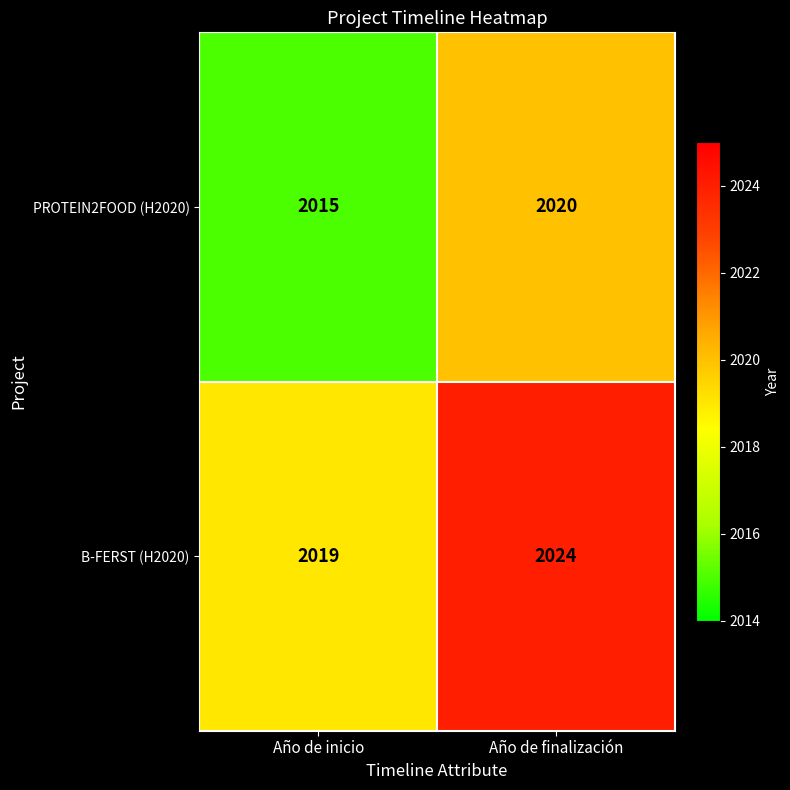

Reading right to left, extract all data points from this chart.

PROTEIN2FOOD (H2020): 2020	2015
B-FERST (H2020): 2024	2019